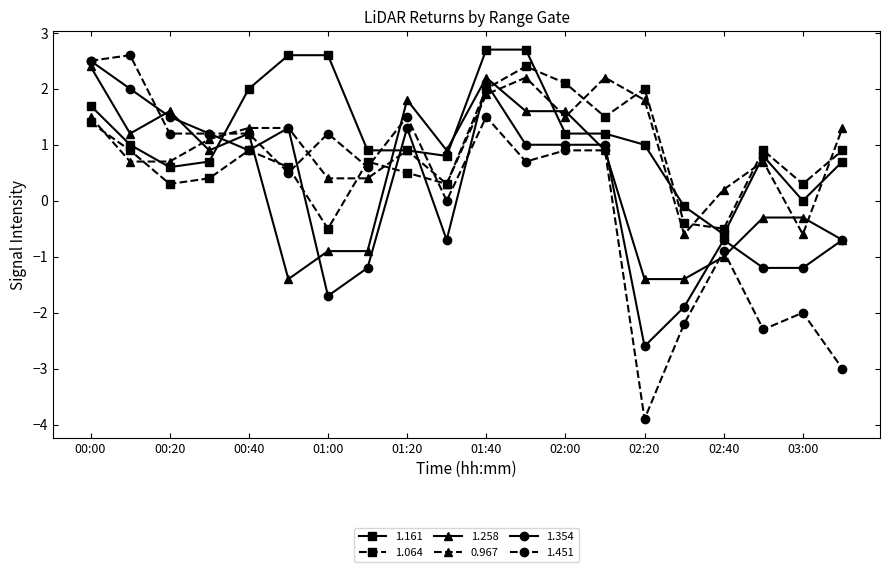

Which series ends up on top after the final intersection of 1.354 and 1.161?

1.161